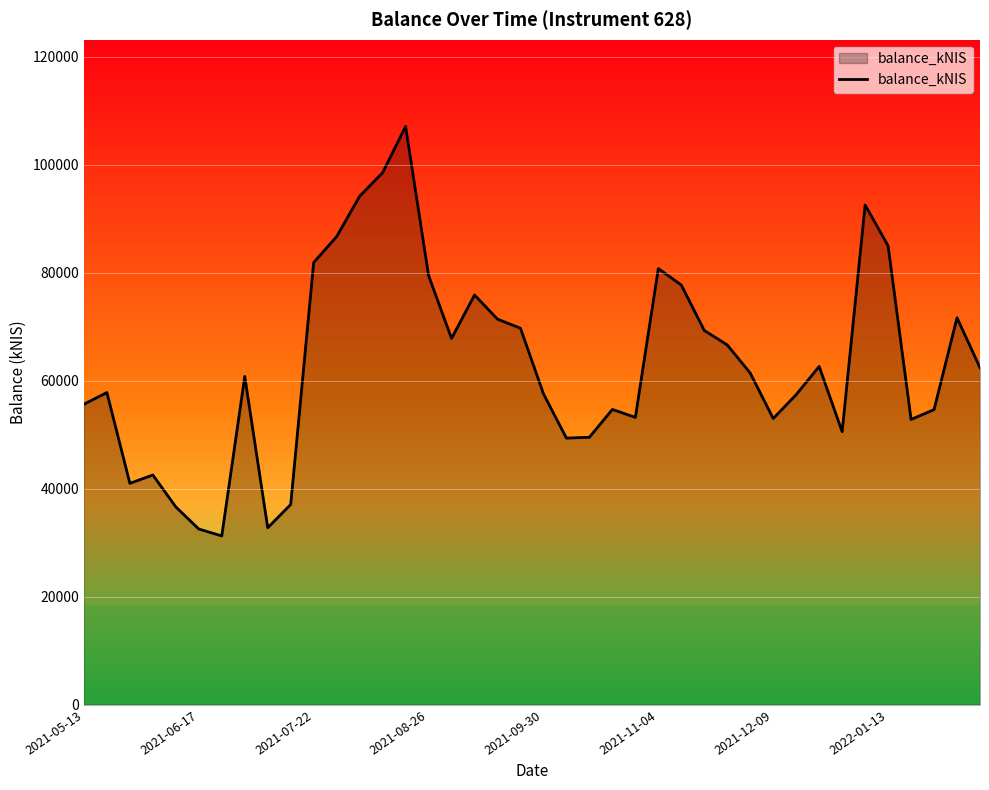

What is the maximum value shown in the chart?

107092.9